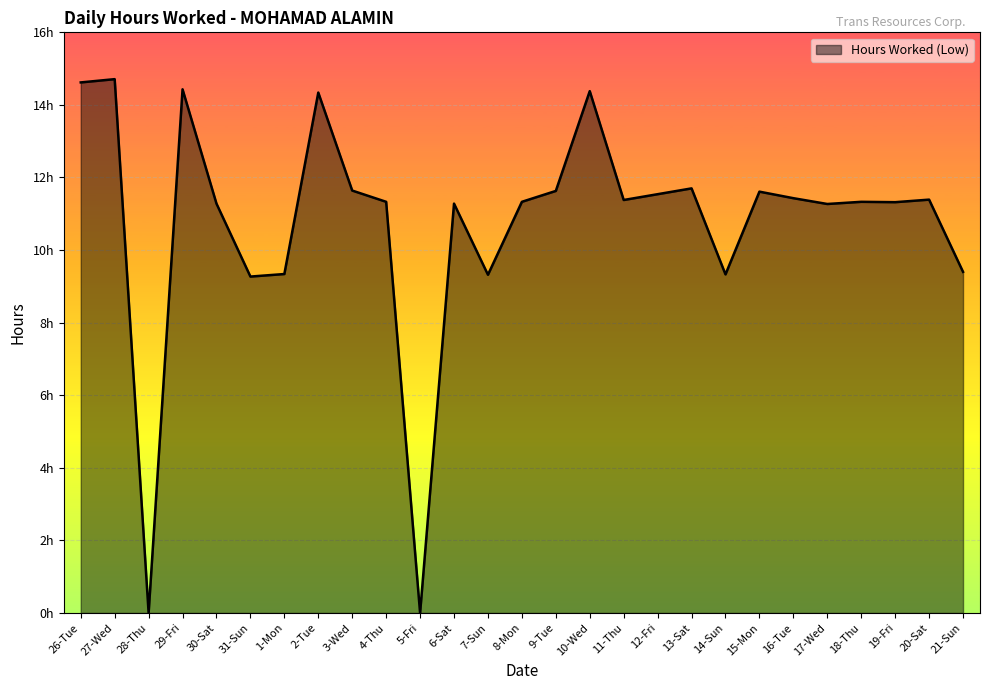

Reading left to right, transcribe all the data shown in this chart.

26-Tue=14.6	27-Wed=14.7	28-Thu=0.0	29-Fri=14.4	30-Sat=11.3	31-Sun=9.3	1-Mon=9.3	2-Tue=14.3	3-Wed=11.6	4-Thu=11.3	5-Fri=0.0	6-Sat=11.3	7-Sun=9.3	8-Mon=11.3	9-Tue=11.6	10-Wed=14.4	11-Thu=11.4	12-Fri=11.5	13-Sat=11.7	14-Sun=9.3	15-Mon=11.6	16-Tue=11.4	17-Wed=11.3	18-Thu=11.3	19-Fri=11.3	20-Sat=11.4	21-Sun=9.4